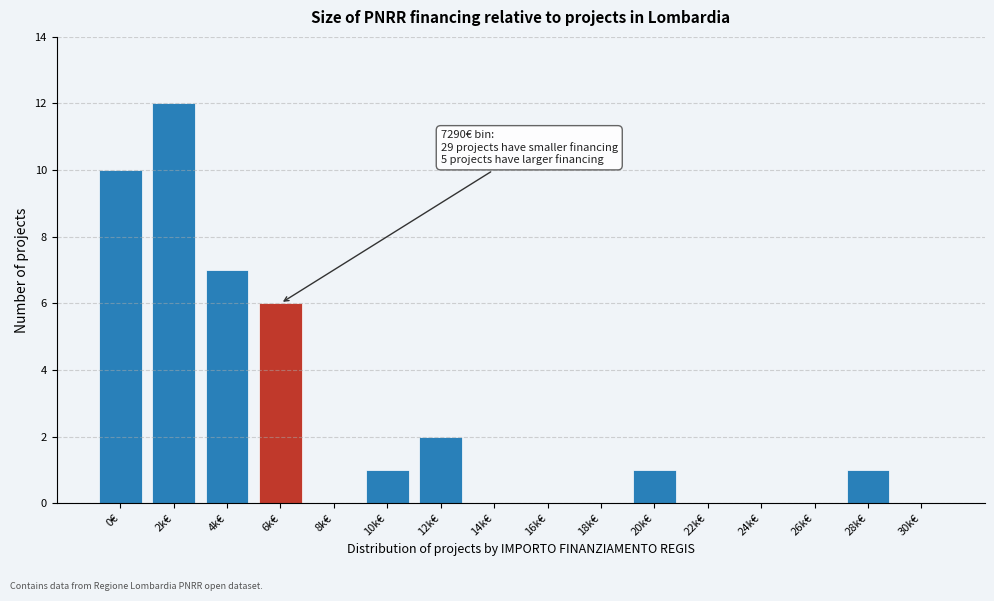

Reading left to right, list all the values displayed in this chart.

0€=10	2k€=12	4k€=7	6k€=6	8k€=0	10k€=1	12k€=2	14k€=0	16k€=0	18k€=0	20k€=1	22k€=0	24k€=0	26k€=0	28k€=1	30k€=0